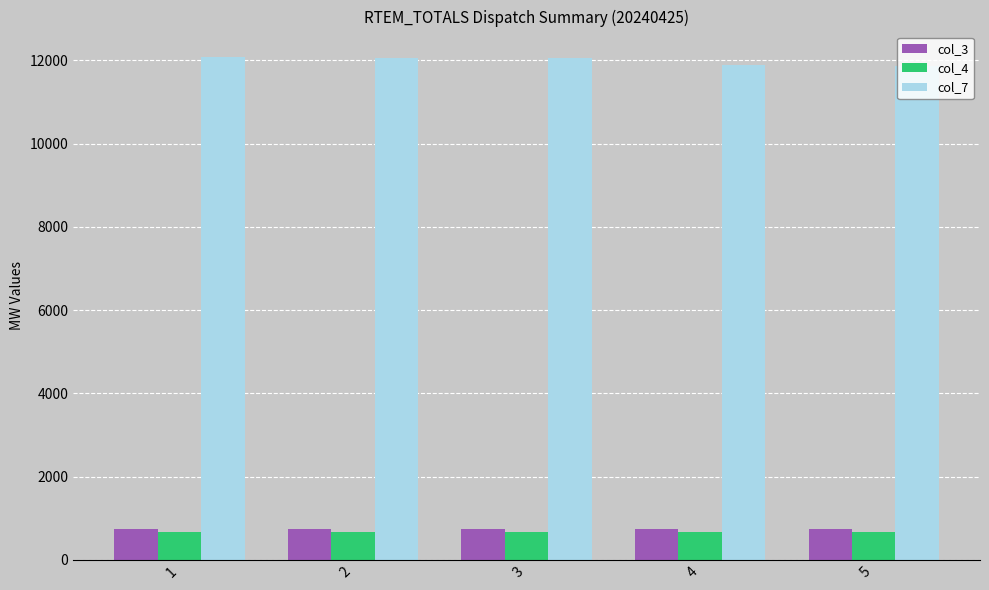

What is the greatest value displayed?

12089.4